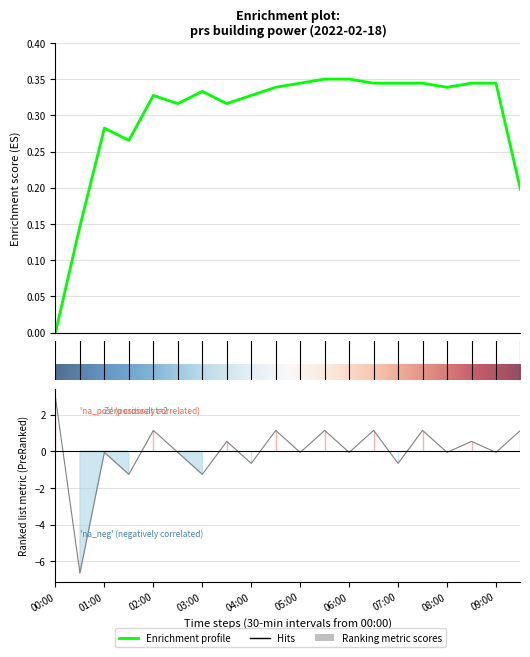

How many values exceed 0?

9